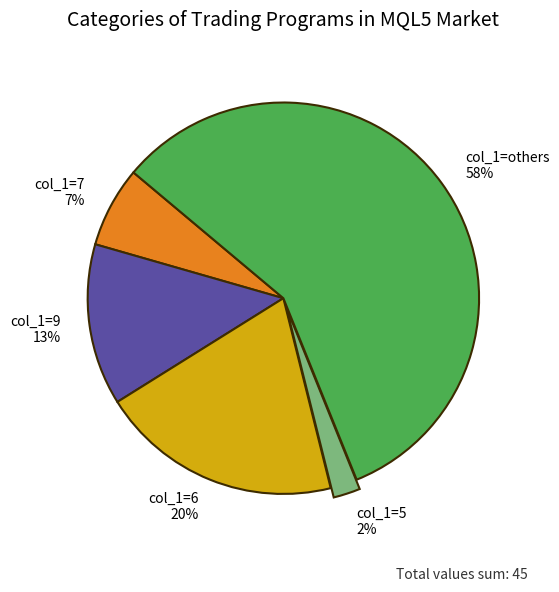

True or false: col_1=7 accounts for 17% of the total.

False